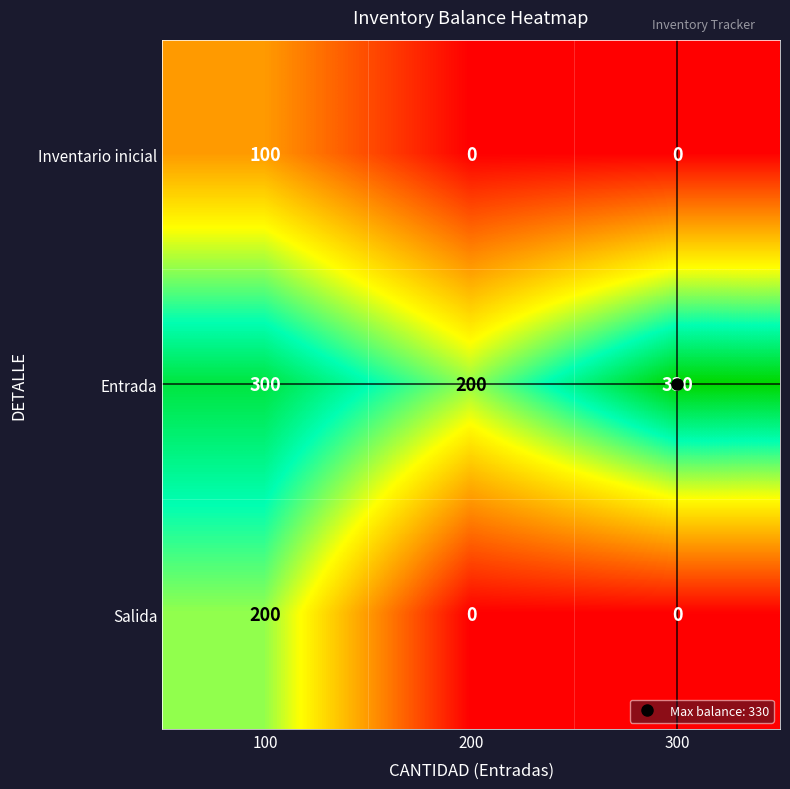

At 100, list the series in order from largest to smallest.

Entrada, Salida, Inventario inicial